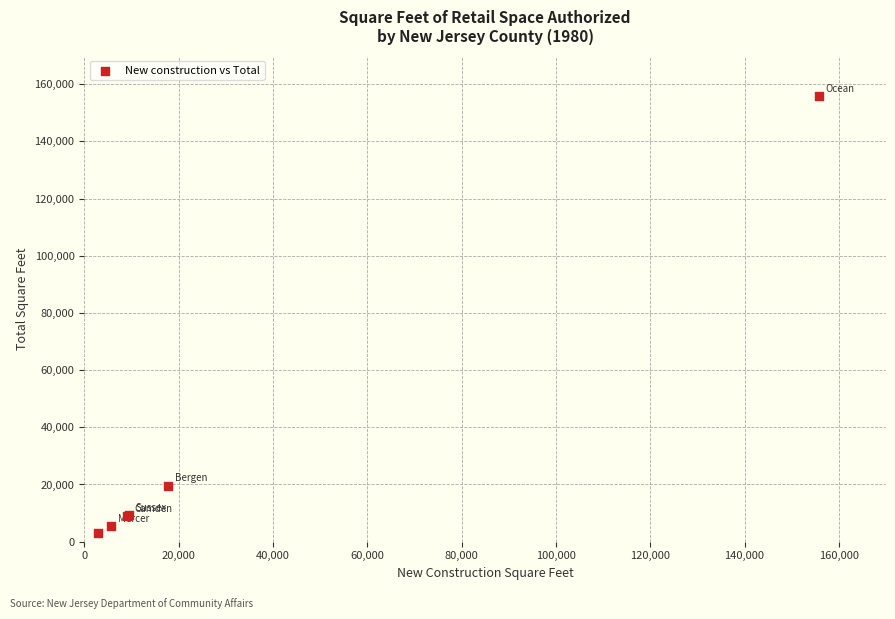

What Y value in the scatter plot is closest to 79385?

19603